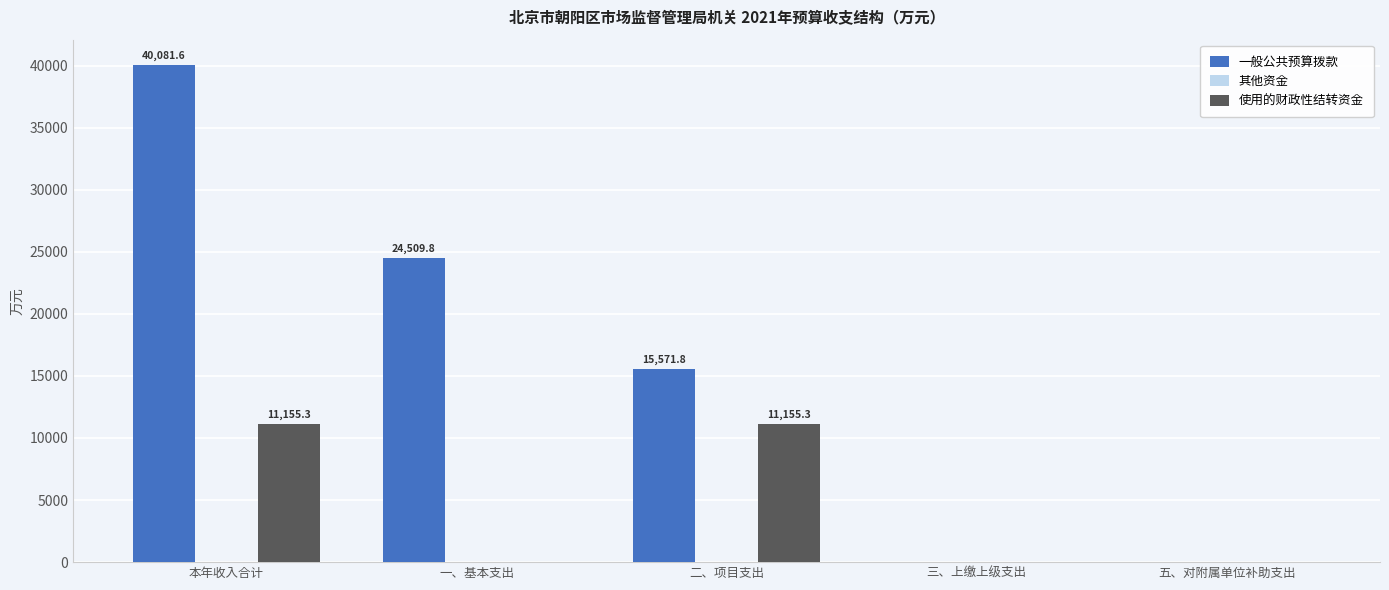

What is the approximate value of 一般公共预算拨款 at 一、基本支出?

24509.8